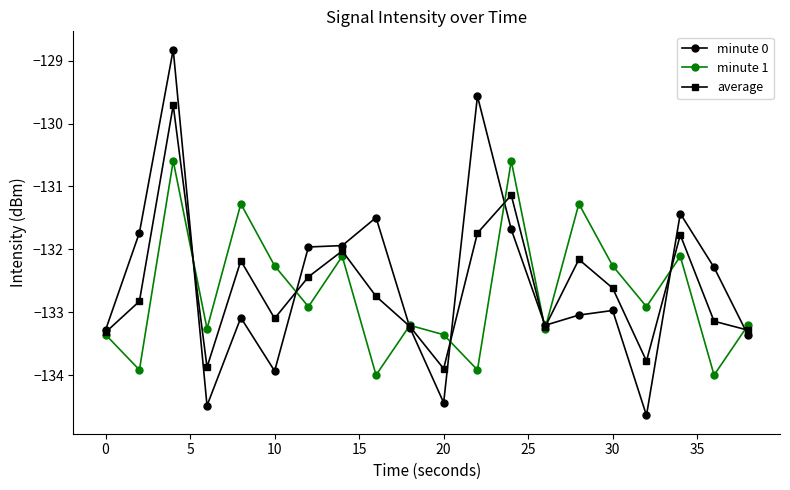

What is the average value of the minute 1 series?

-132.7